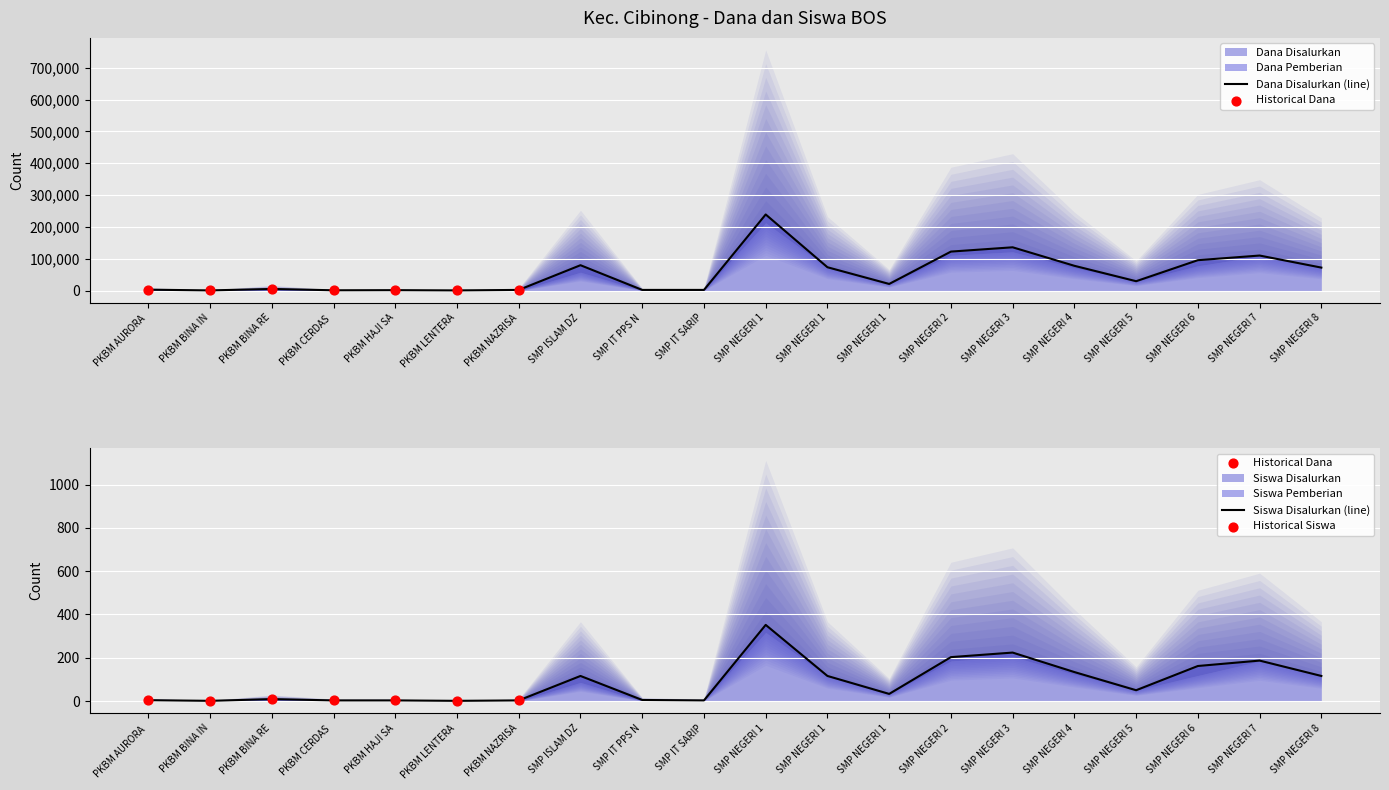

Which series has the widest spread of Y values?

Dana Disalurkan